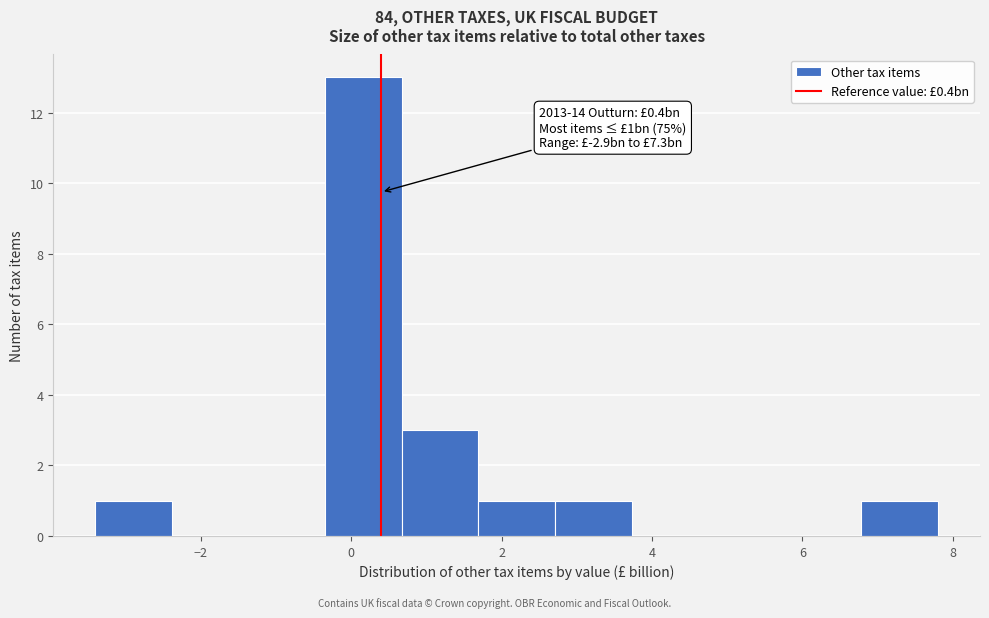

Which range on the x-axis has the tallest bar?

-0.4 to 0.6